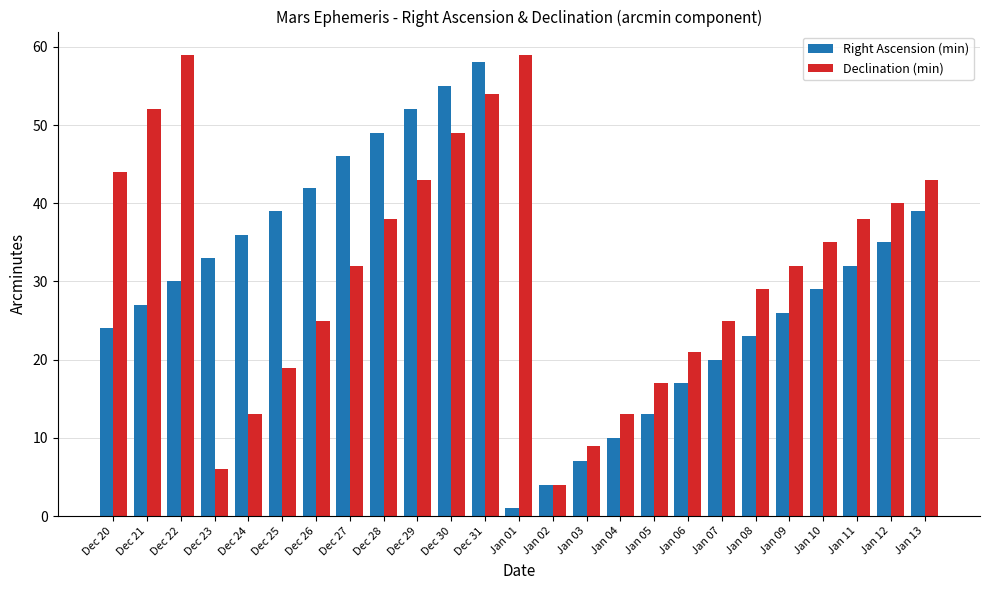

At which category is the sum across all series the highest?

Dec 31